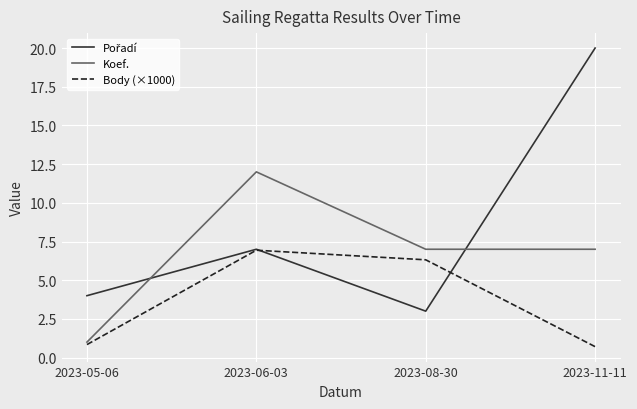

True or false: Body (×1000) has more than 0 points higher than both neighbors.

True